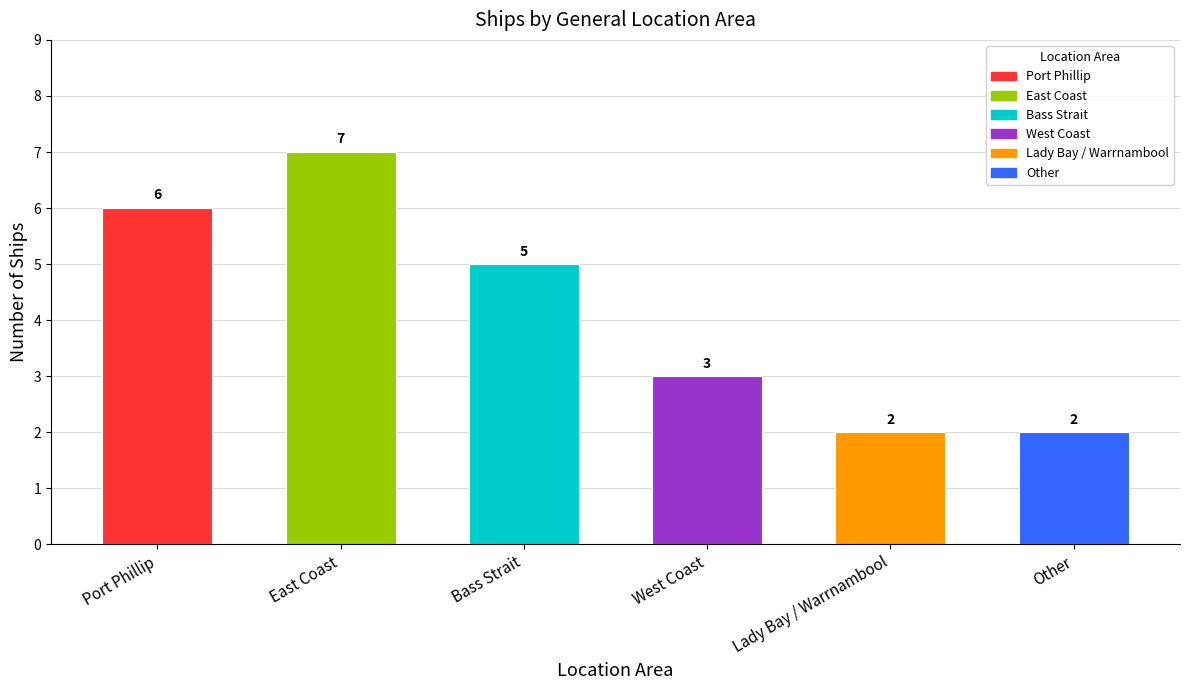

At which category does the chart reach its minimum across all series?

Lady Bay / Warrnambool